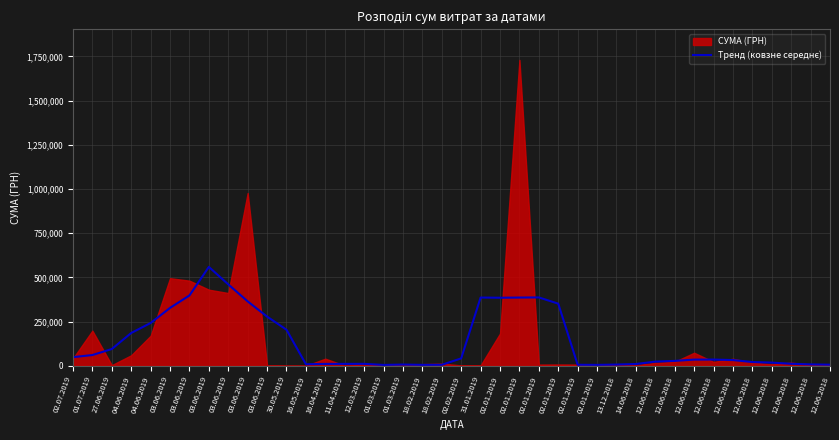

Is it true that the value at 18.02.2019 is 3269.6?

False